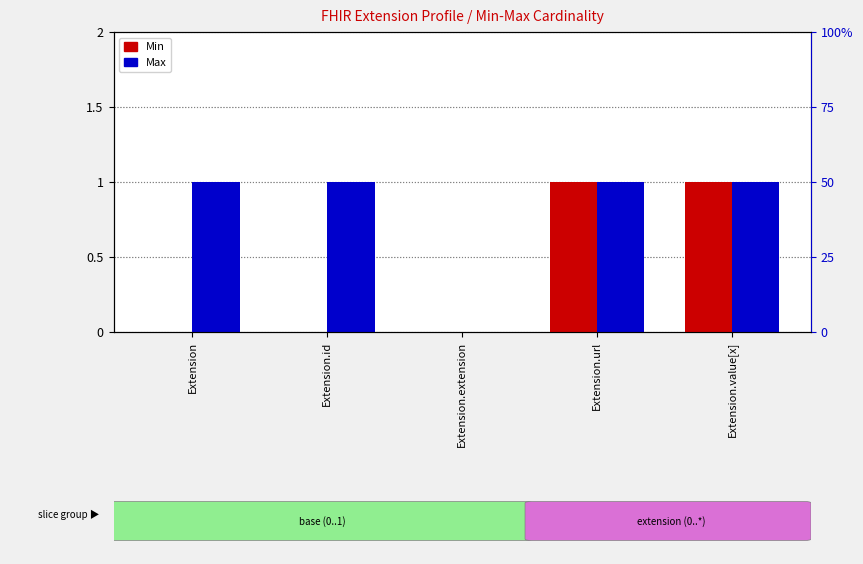

How many groups of bars are there?

5